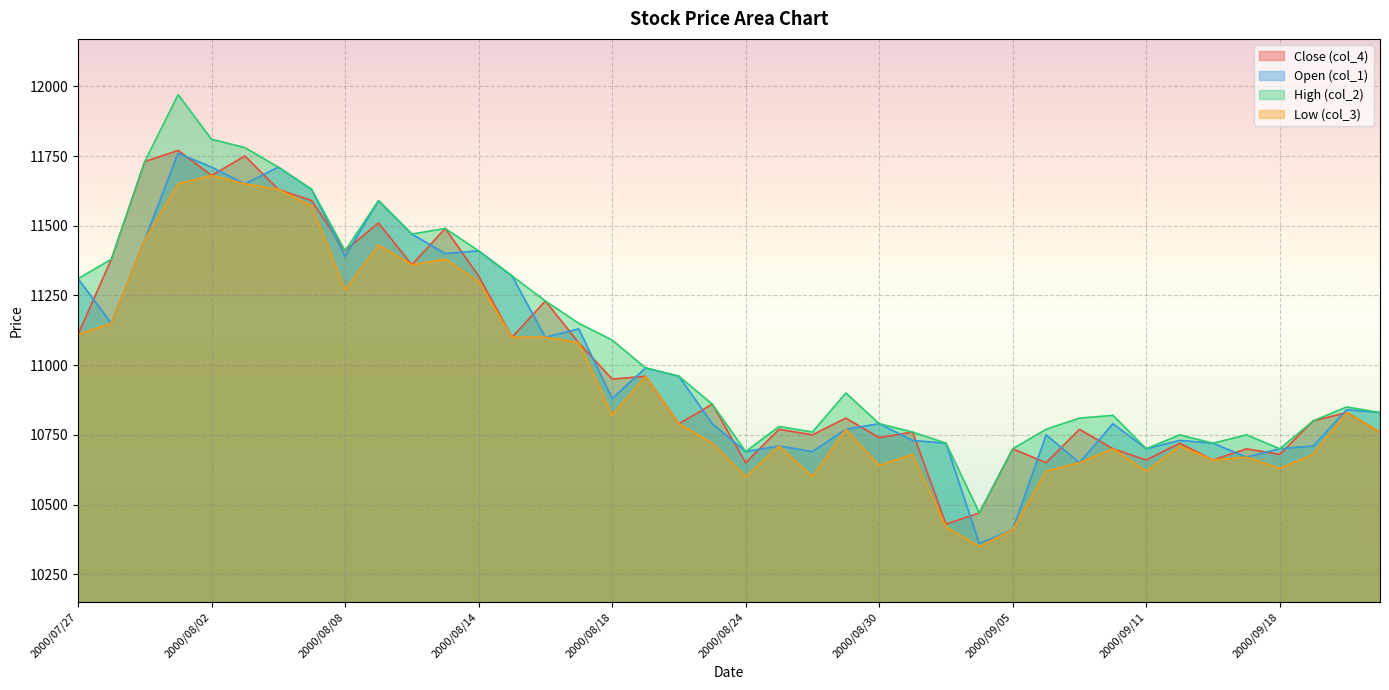

Reading left to right, transcribe all the data shown in this chart.

Close (col_4): 11110	11380	11730	11770	11680	11750	11630	11590	11410	11510	11360	11490	11320	11100	11230	11080	10950	10960	10790	10860	10650	10770	10750	10810	10740	10760	10430	10470	10700	10650	10770	10700	10660	10720	10660	10700	10680	10800	10830	10760
Open (col_1): 11310	11150	11450	11760	11710	11650	11710	11630	11390	11590	11470	11400	11410	11320	11100	11130	10880	10990	10960	10790	10690	10710	10690	10770	10790	10730	10720	10360	10410	10750	10650	10790	10700	10730	10720	10670	10700	10710	10840	10830
High (col_2): 11310	11380	11730	11970	11810	11780	11710	11630	11410	11590	11470	11490	11410	11320	11230	11150	11090	10990	10960	10860	10690	10780	10760	10900	10790	10760	10720	10470	10700	10770	10810	10820	10700	10750	10720	10750	10700	10800	10850	10830
Low (col_3): 11110	11150	11450	11650	11680	11650	11630	11570	11270	11430	11360	11380	11300	11100	11100	11080	10820	10960	10790	10720	10600	10710	10600	10770	10640	10680	10420	10350	10410	10620	10650	10700	10620	10710	10660	10670	10630	10680	10830	10760